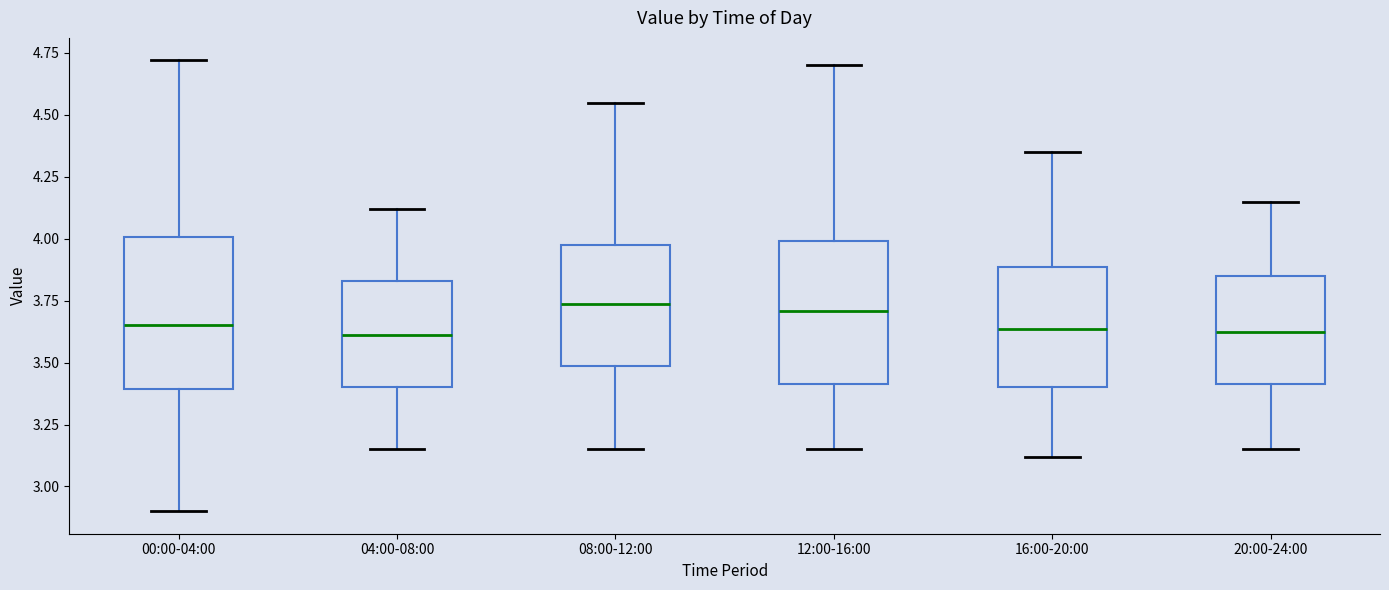

Reading left to right, read every box against the y-axis: the position of its median line, the range the box covers, and the ends of its whiskers. The values are not printed on the chart, so give them approximately, as read against the axis.

00:00-04:00: median 3.65, box 3.40 to 4.00, whiskers 2.90 to 4.70
04:00-08:00: median 3.60, box 3.40 to 3.85, whiskers 3.15 to 4.10
08:00-12:00: median 3.75, box 3.50 to 4.00, whiskers 3.15 to 4.55
12:00-16:00: median 3.70, box 3.40 to 4.00, whiskers 3.15 to 4.70
16:00-20:00: median 3.65, box 3.40 to 3.90, whiskers 3.10 to 4.35
20:00-24:00: median 3.65, box 3.40 to 3.85, whiskers 3.15 to 4.15